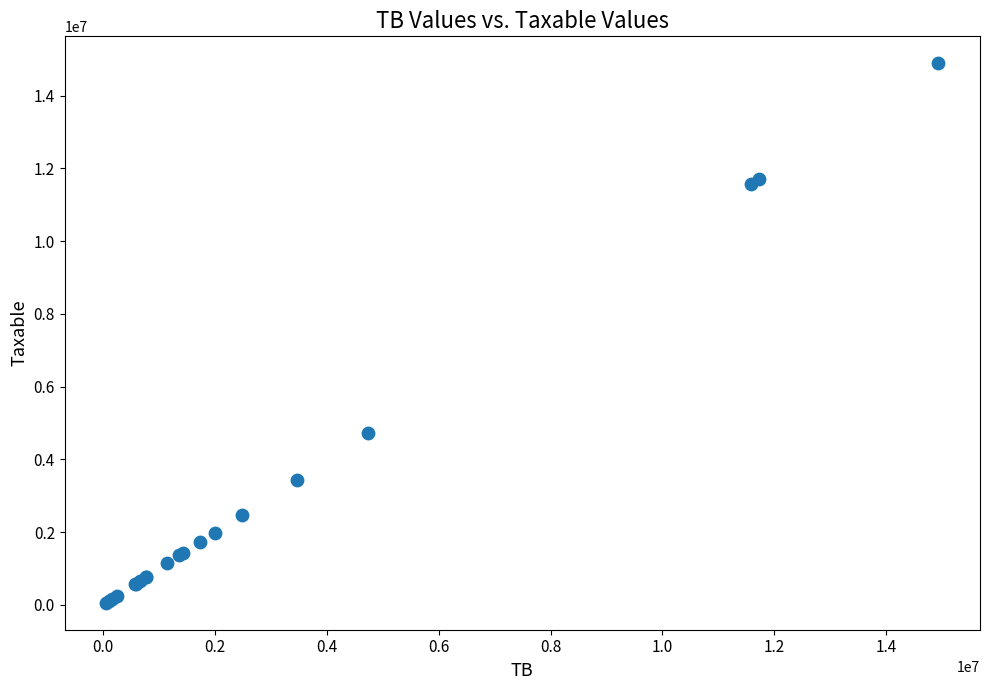

What Y value in the scatter plot is closest to 7474836?

4731146.9